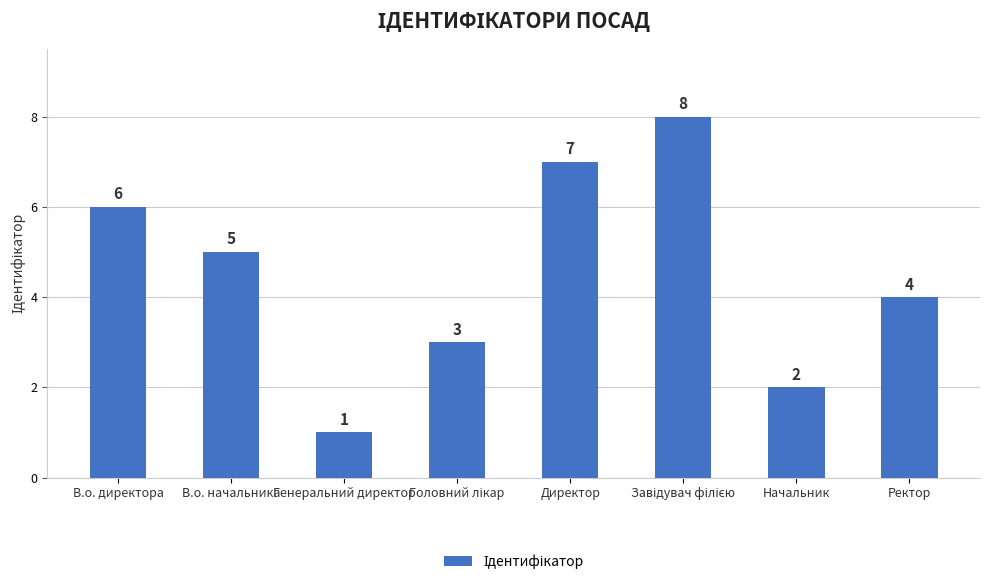

What is the greatest value displayed?

8